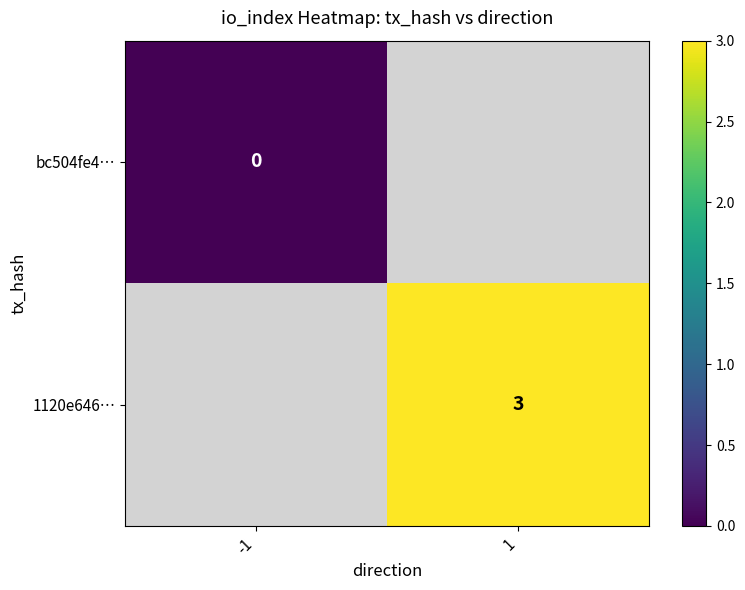

Which label corresponds to the largest value in the chart?

1